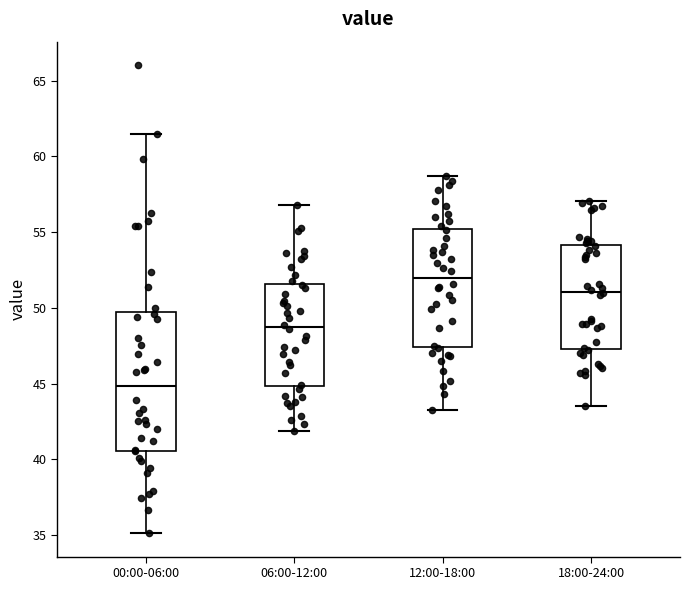

Which box has the highest median line?

12:00-18:00